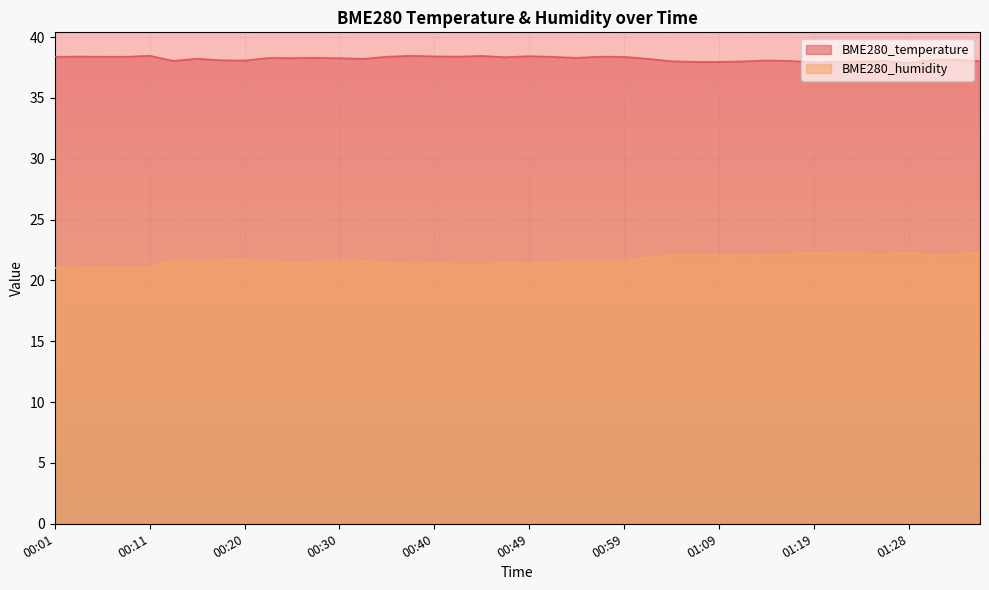

Which category has the lowest value across all series?

00:03